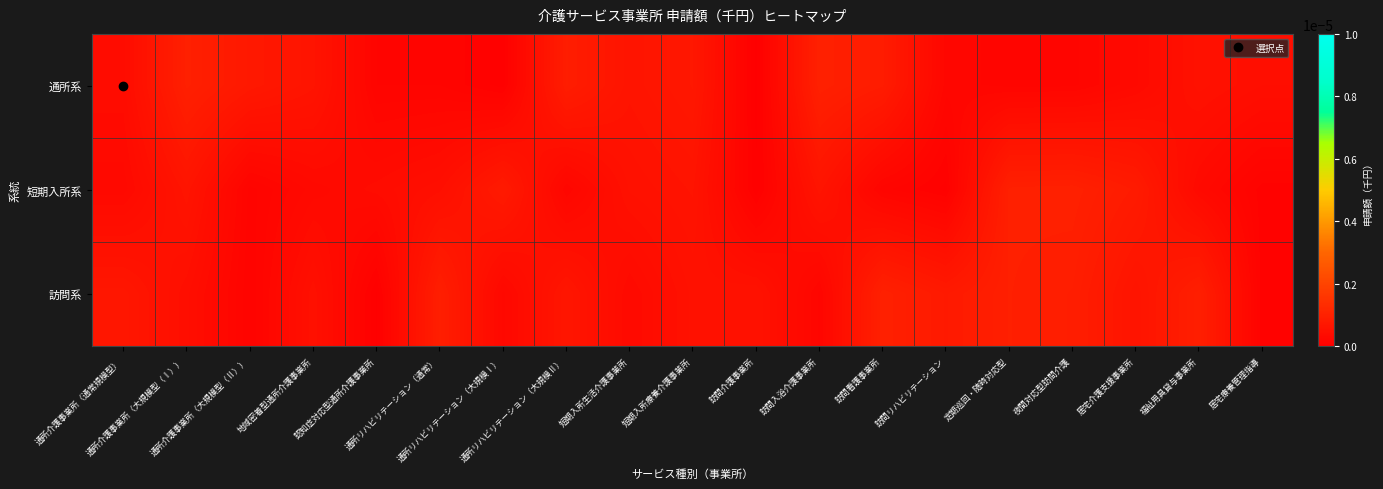

Which series changed the most between 認知症対応型通所介護事業所 and 訪問リハビリテーション?

訪問系